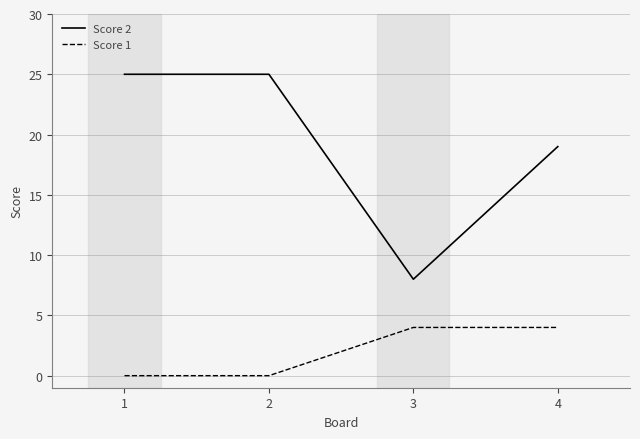

Is this an area chart (filled region under the line)?

No